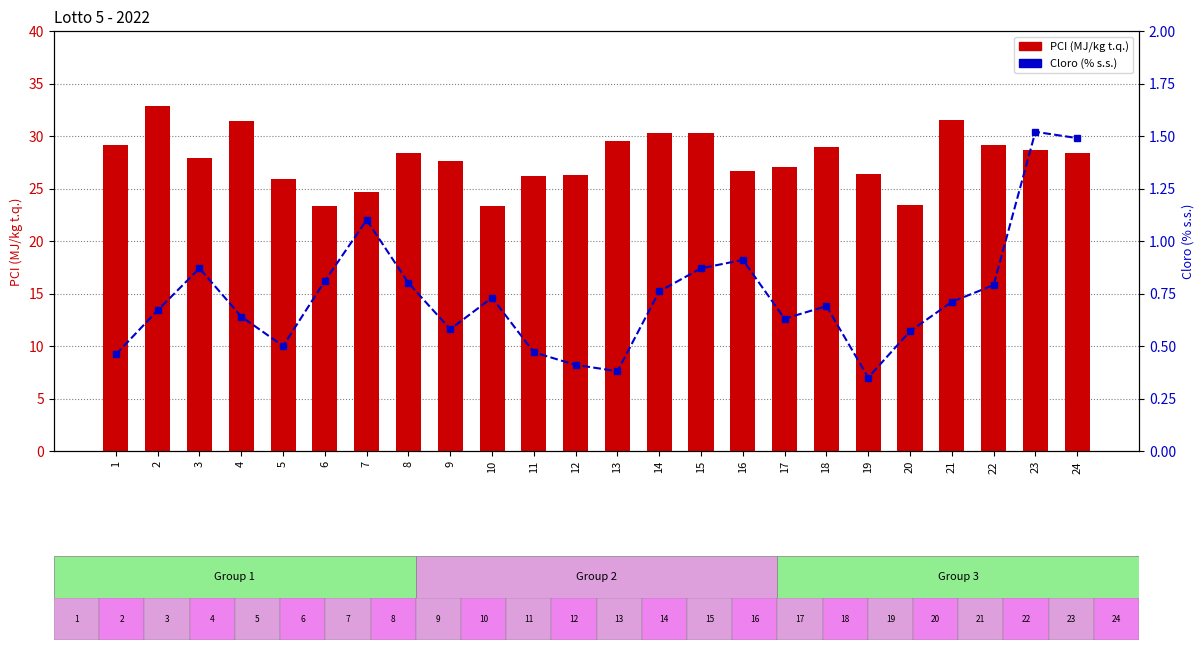

Is the value of Cloro (% s.s.) at 7 greater than the value of PCI (MJ/kg t.q.) at 5?

No